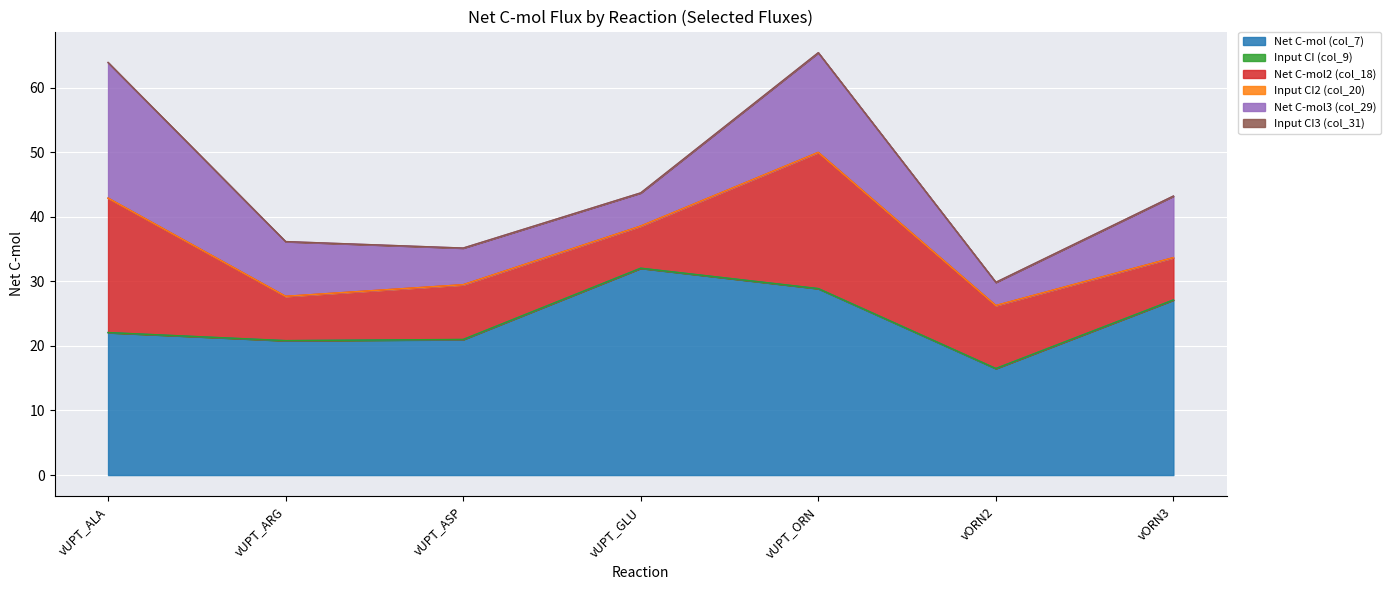

What is the sum of all Net C-mol2 (col_18) values?

80.0